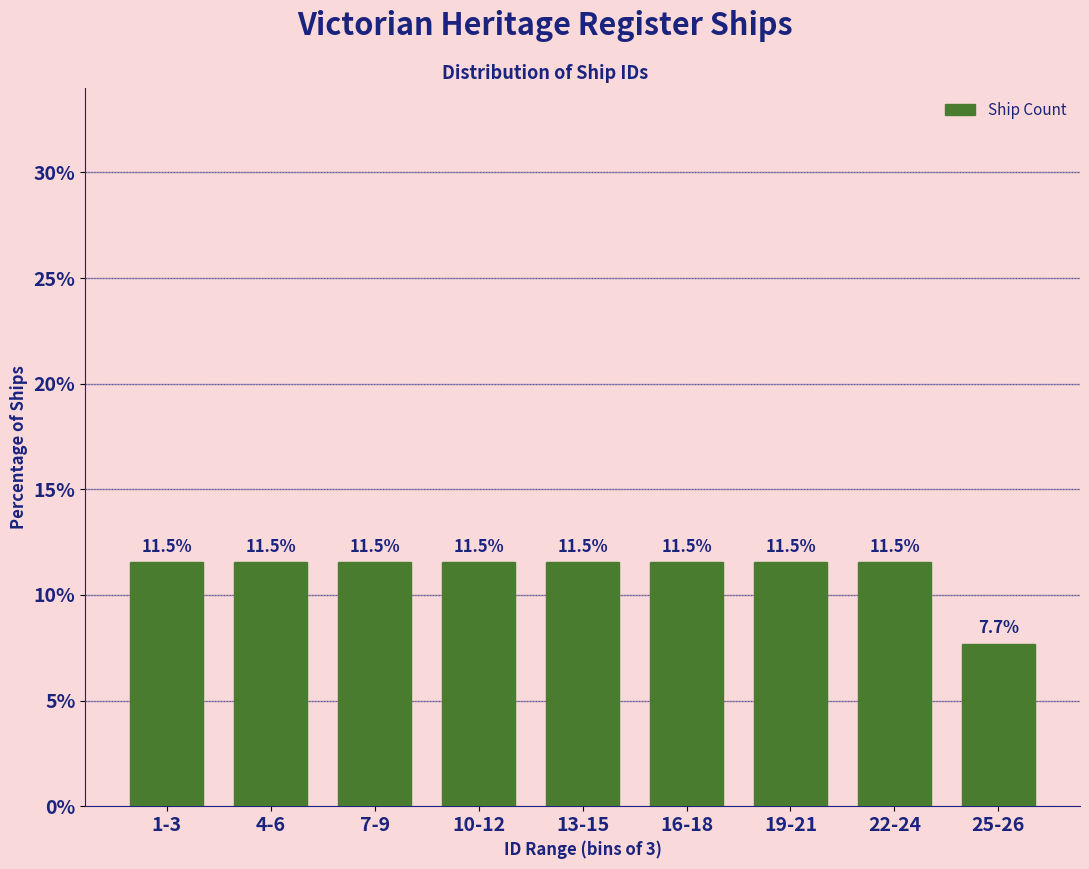

Reading left to right, extract all data points from this chart.

1-3=11.5	4-6=11.5	7-9=11.5	10-12=11.5	13-15=11.5	16-18=11.5	19-21=11.5	22-24=11.5	25-26=7.7